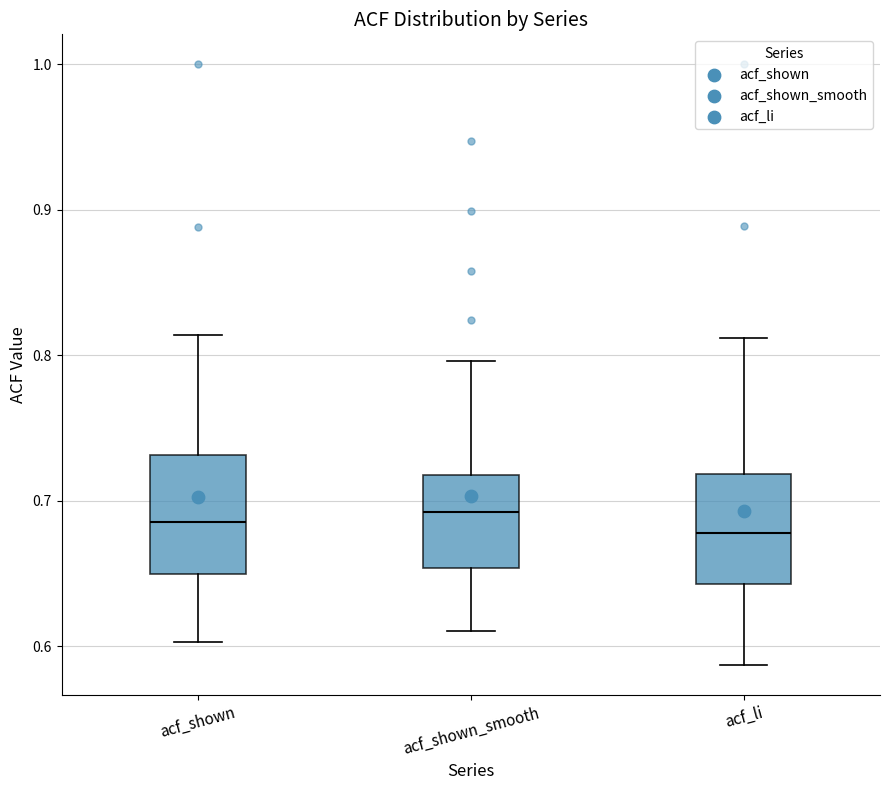

Where is the lower edge of the box for acf_shown_smooth on the y-axis? The values are not printed on the chart, so give them approximately, as read against the axis.

0.65